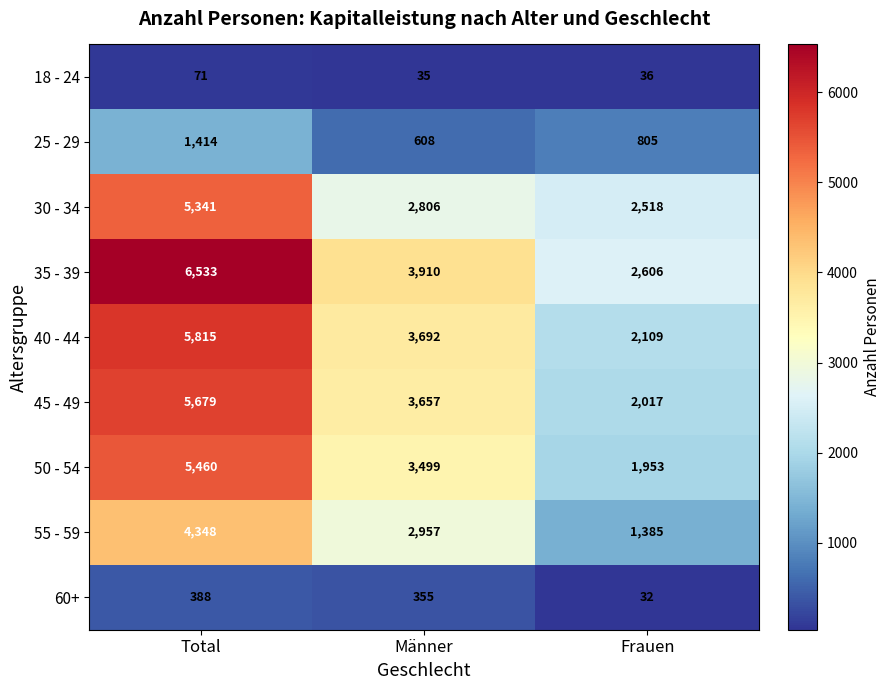

What is the total value across all series at Total?

35049